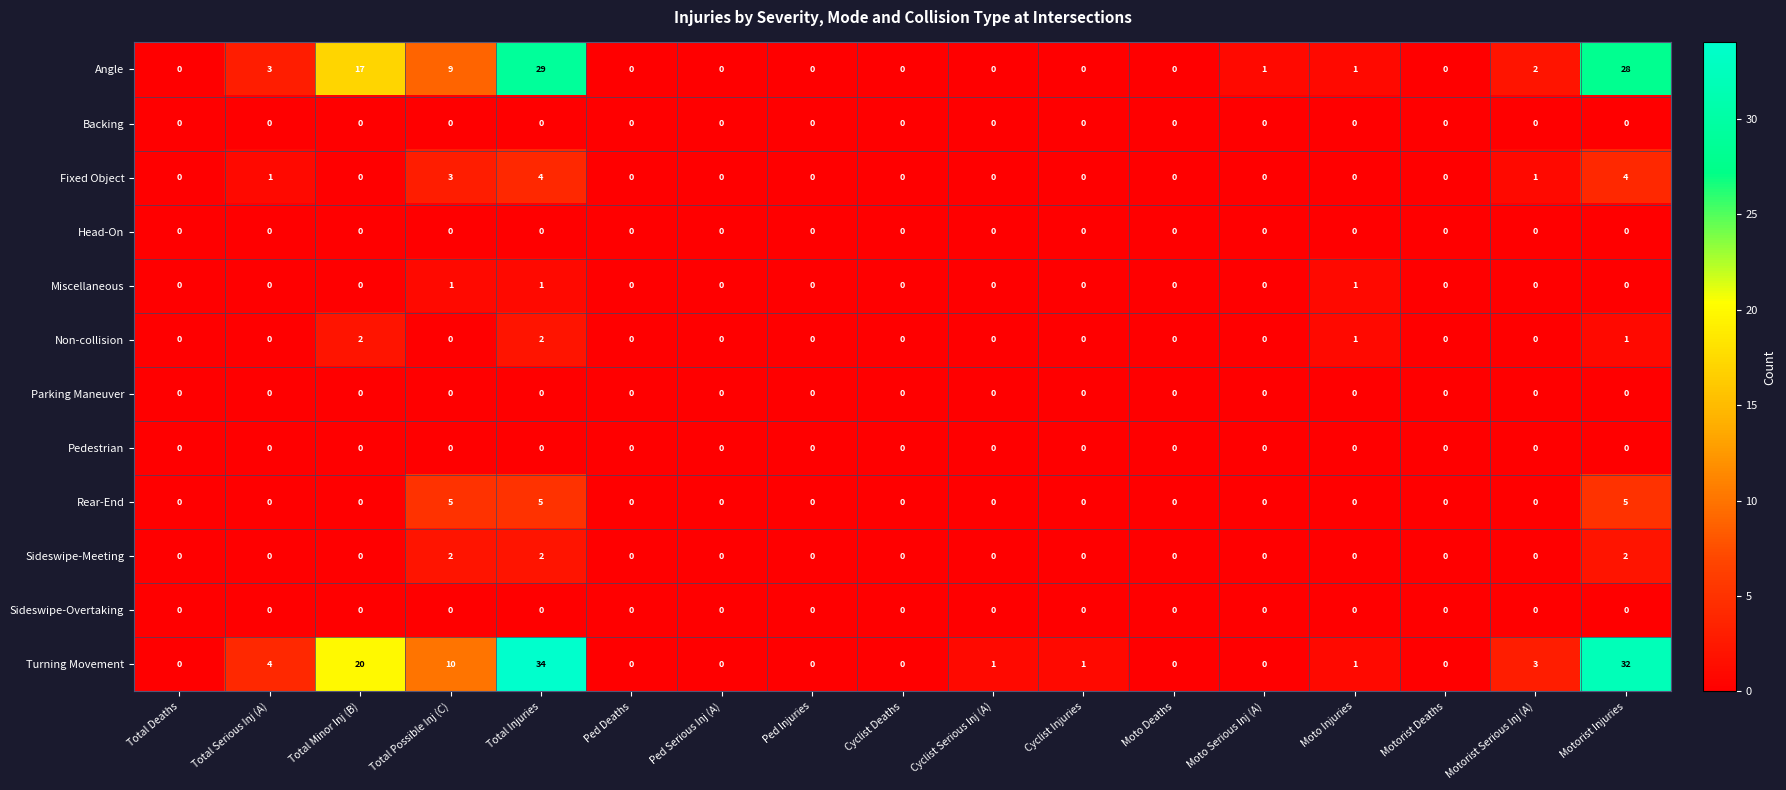

At which category does the chart reach its peak across all series?

Total Injuries